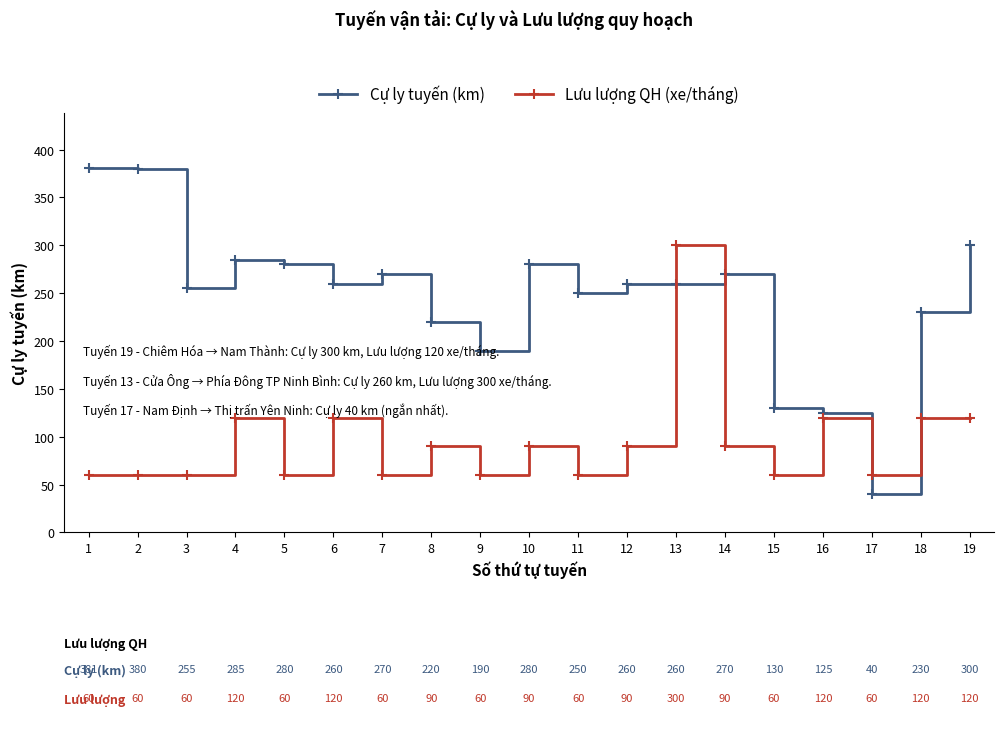

List the series in order of their peak value, lowest first.

Lưu lượng QH (xe/tháng), Cự ly tuyến (km)